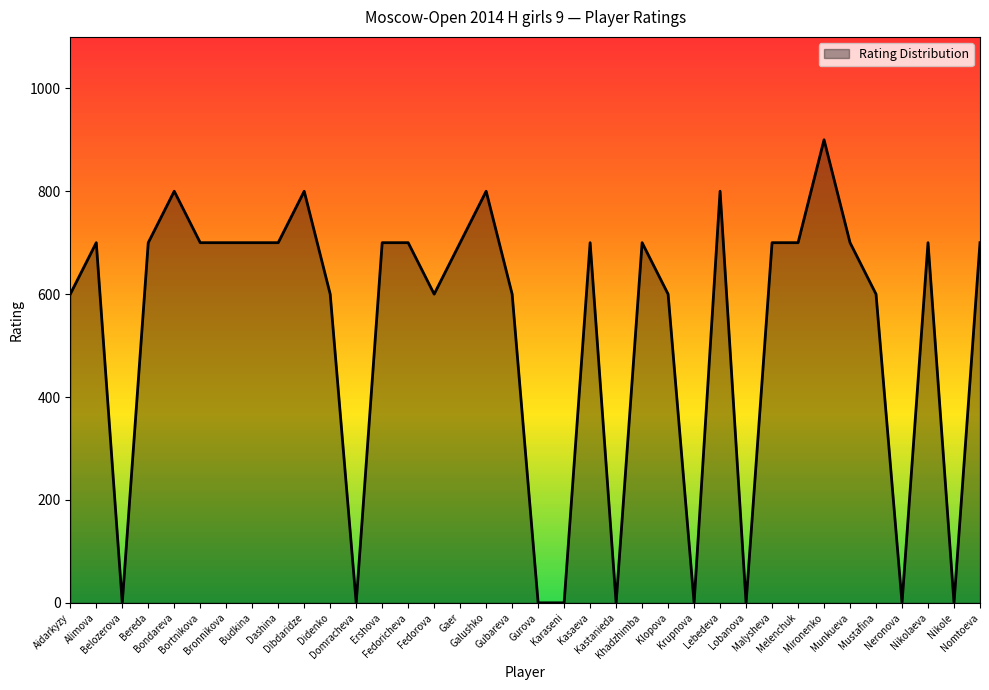

What is the greatest value displayed?

900